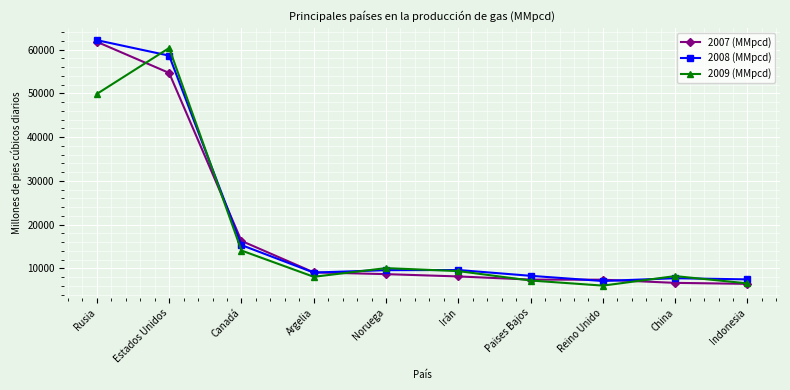

What is the label of the 5th point from the right?

Irán